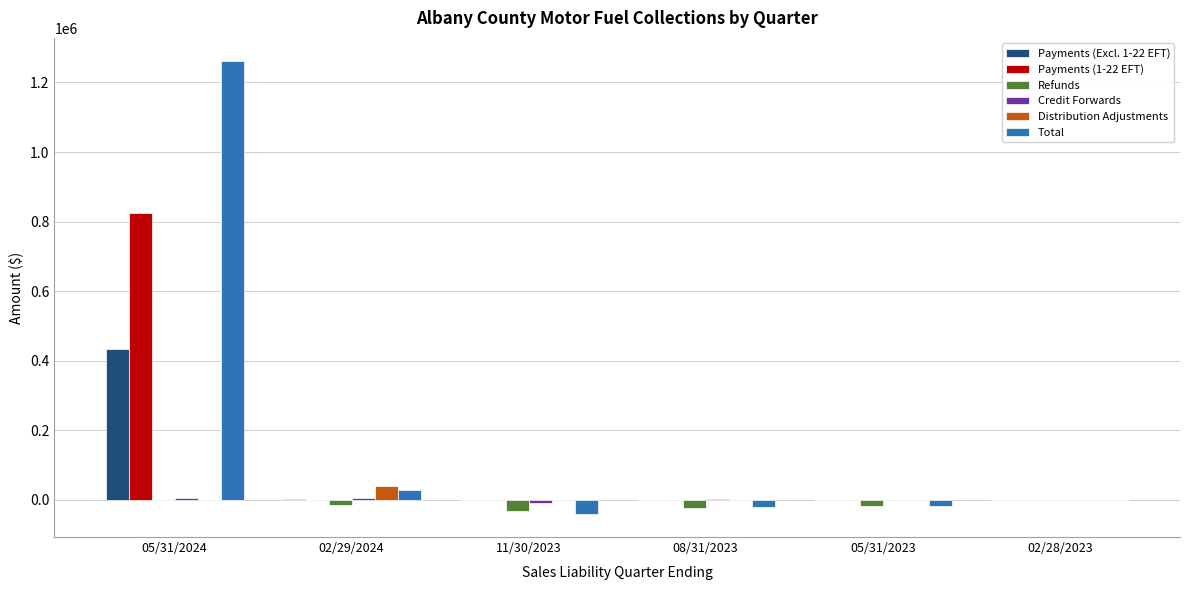

The value of Payments (1-22 EFT) at 05/31/2024 is 1221502.3. True or false?

False